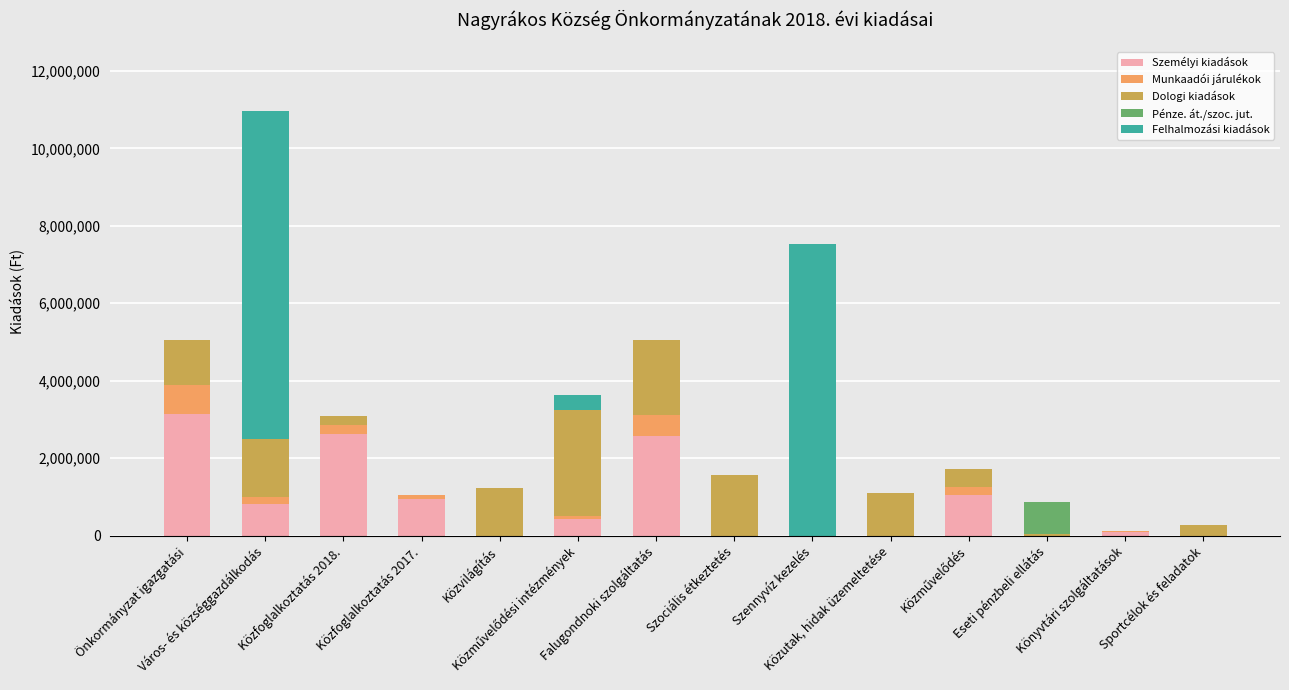

What is the maximum value for Személyi kiadások?

3146587